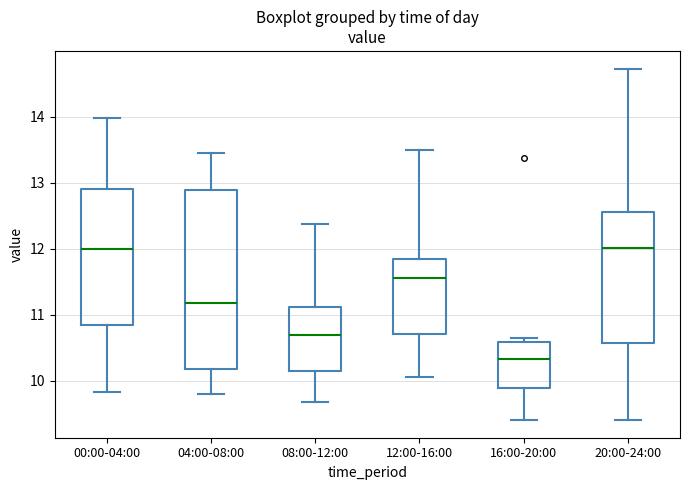

Reading left to right, transcribe this box plot: for each box, give where its median line is, the range the box spans, and where its two whiskers end, as read against the y-axis. The values are not printed on the chart, so give them approximately, as read against the axis.

00:00-04:00: median 12.0, box 10.8 to 12.9, whiskers 9.8 to 14.0
04:00-08:00: median 11.2, box 10.2 to 12.9, whiskers 9.8 to 13.5
08:00-12:00: median 10.7, box 10.2 to 11.1, whiskers 9.7 to 12.4
12:00-16:00: median 11.6, box 10.7 to 11.8, whiskers 10.1 to 13.5
16:00-20:00: median 10.3, box 9.9 to 10.6, whiskers 9.4 to 10.7
20:00-24:00: median 12.0, box 10.6 to 12.6, whiskers 9.4 to 14.7